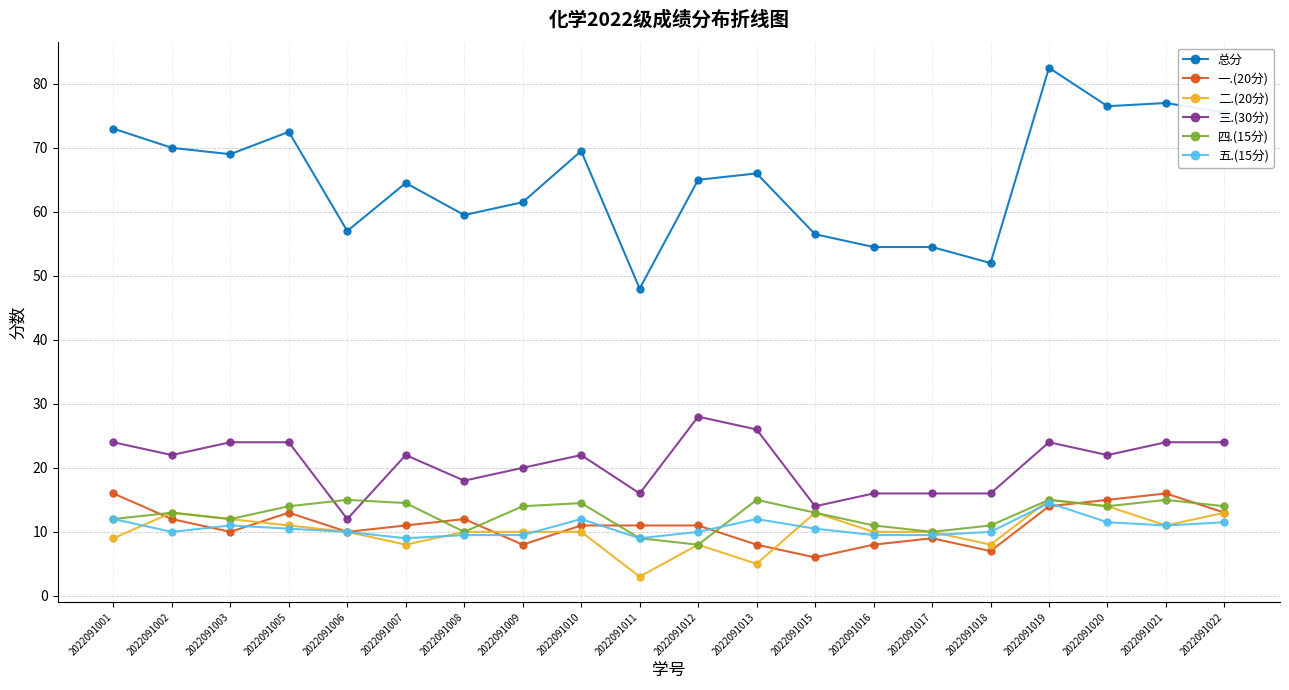

True or false: 总分 and 四.(15分) cross at least once.

False